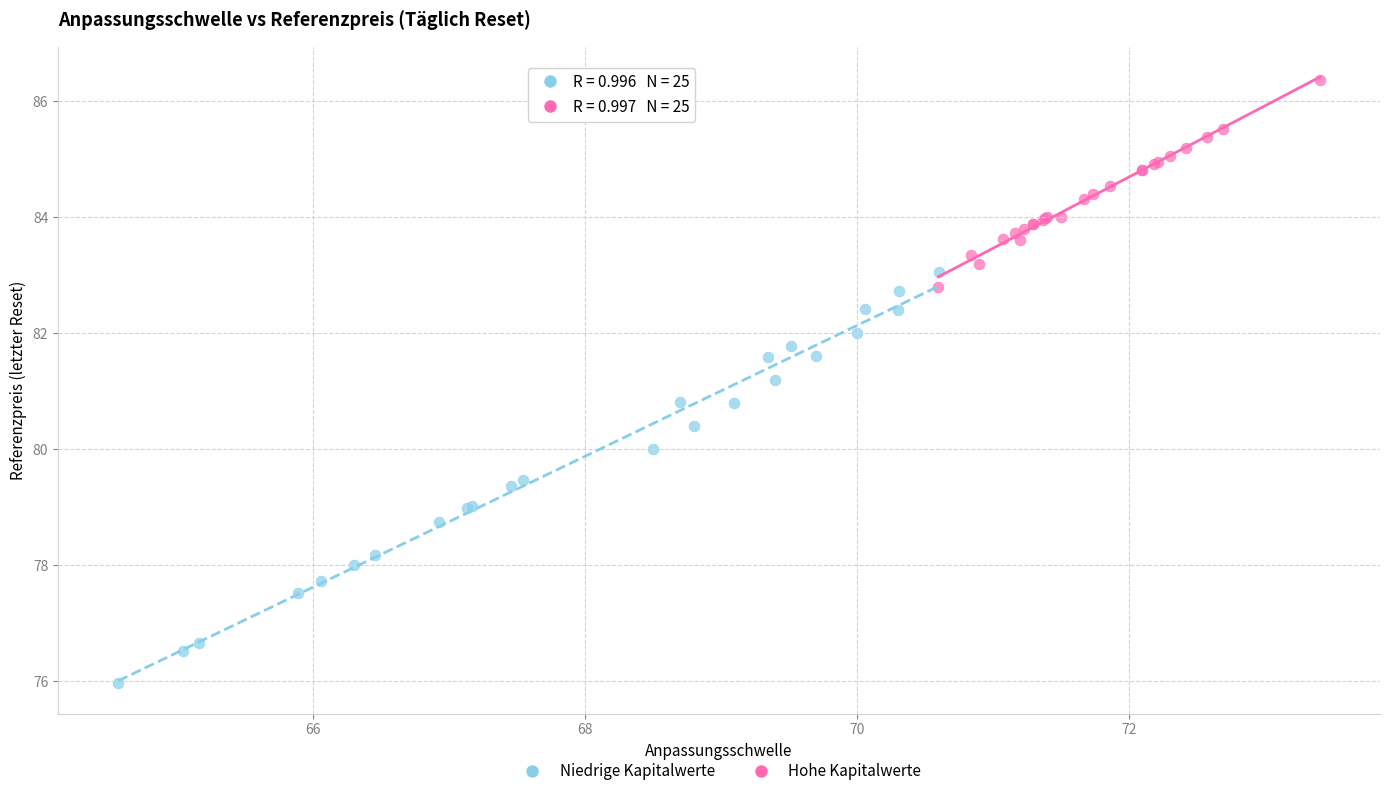

Which series has the widest spread of Y values?

Niedrige Kapitalwerte